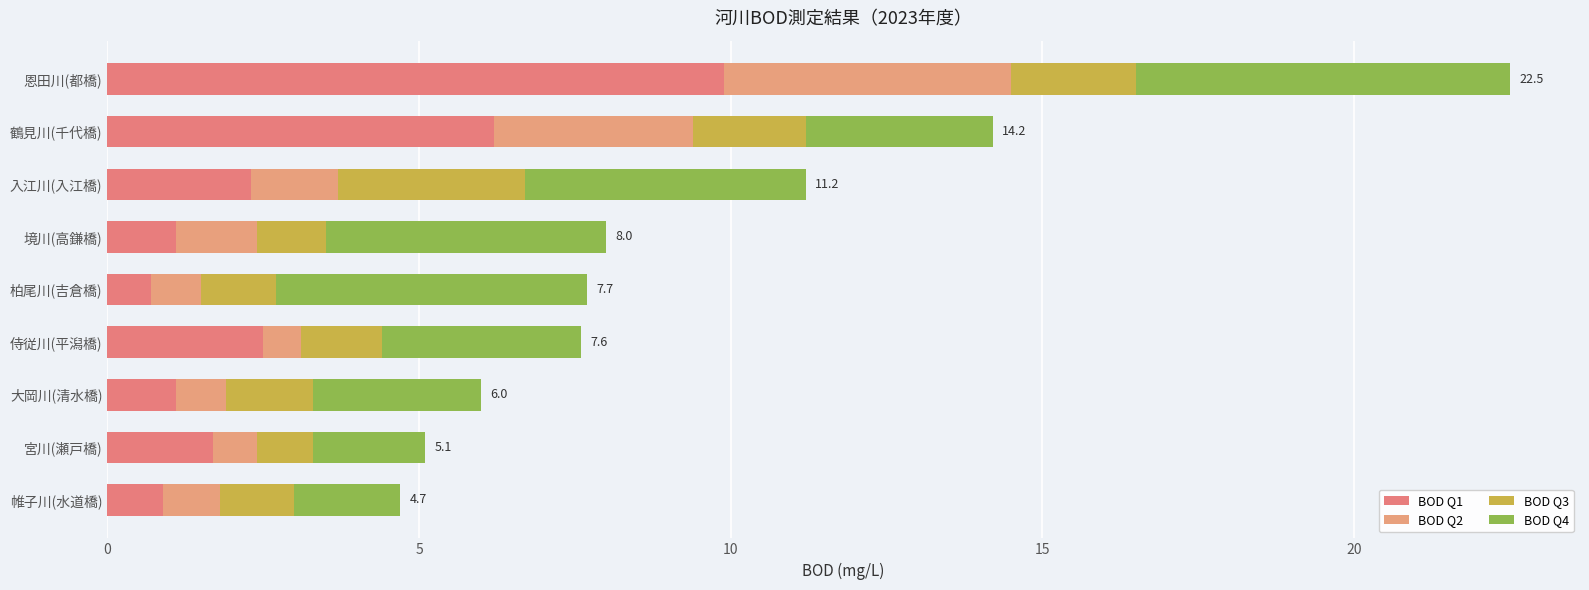

Which series has the largest total across all categories?

BOD Q4